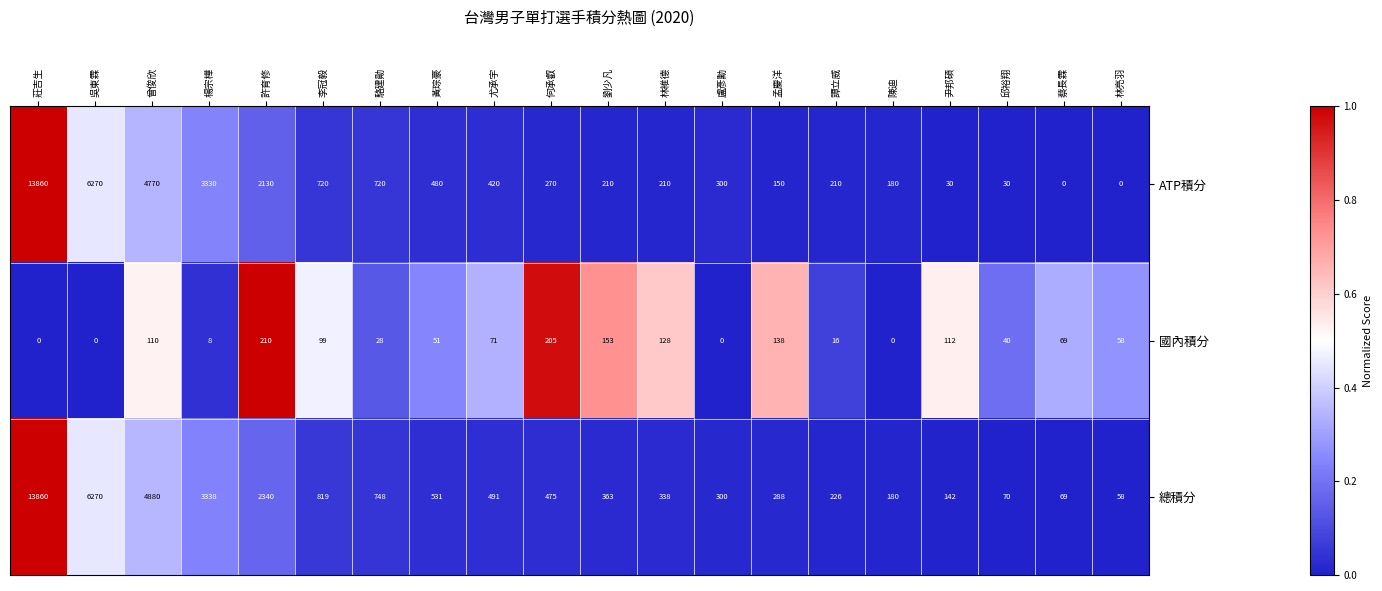

What is the sum of all 總積分 values?

35786